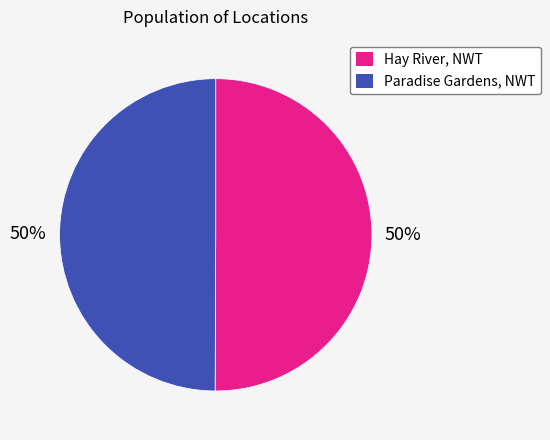

Count the number of slices in the pie.

2